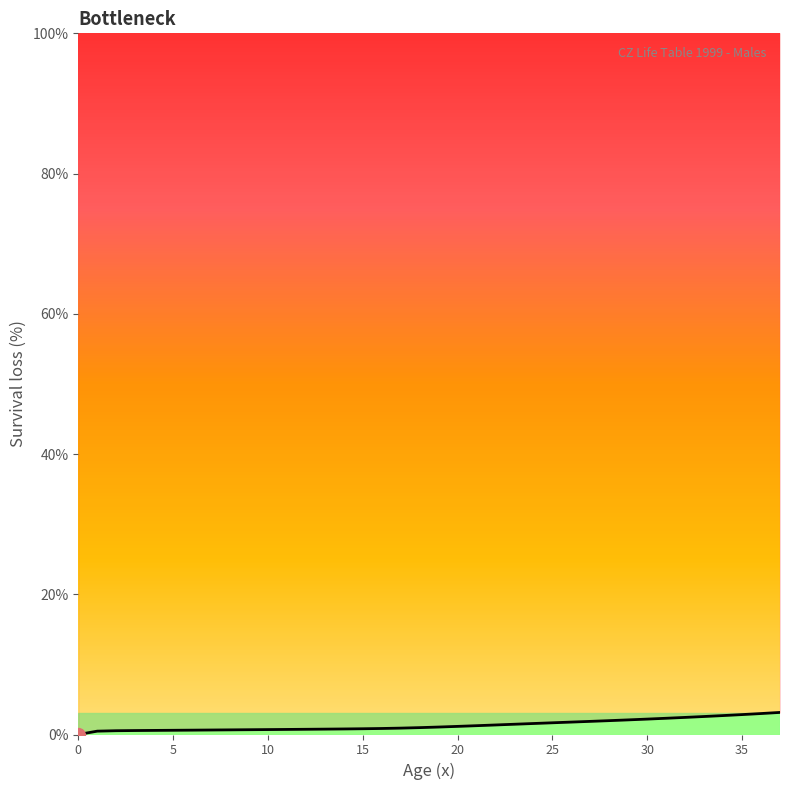

What value does the data have at 5?

0.6